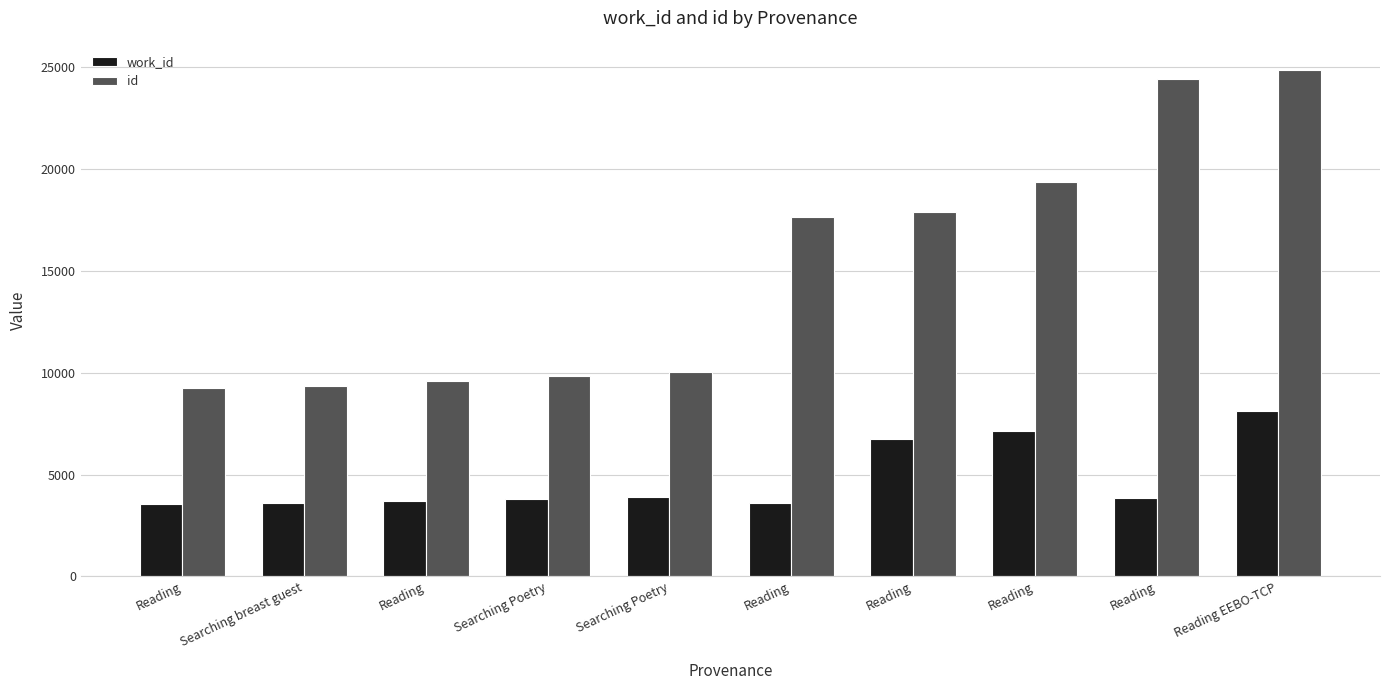

Is the value of id at Reading greater than the value of work_id at Searching Poetry?

Yes